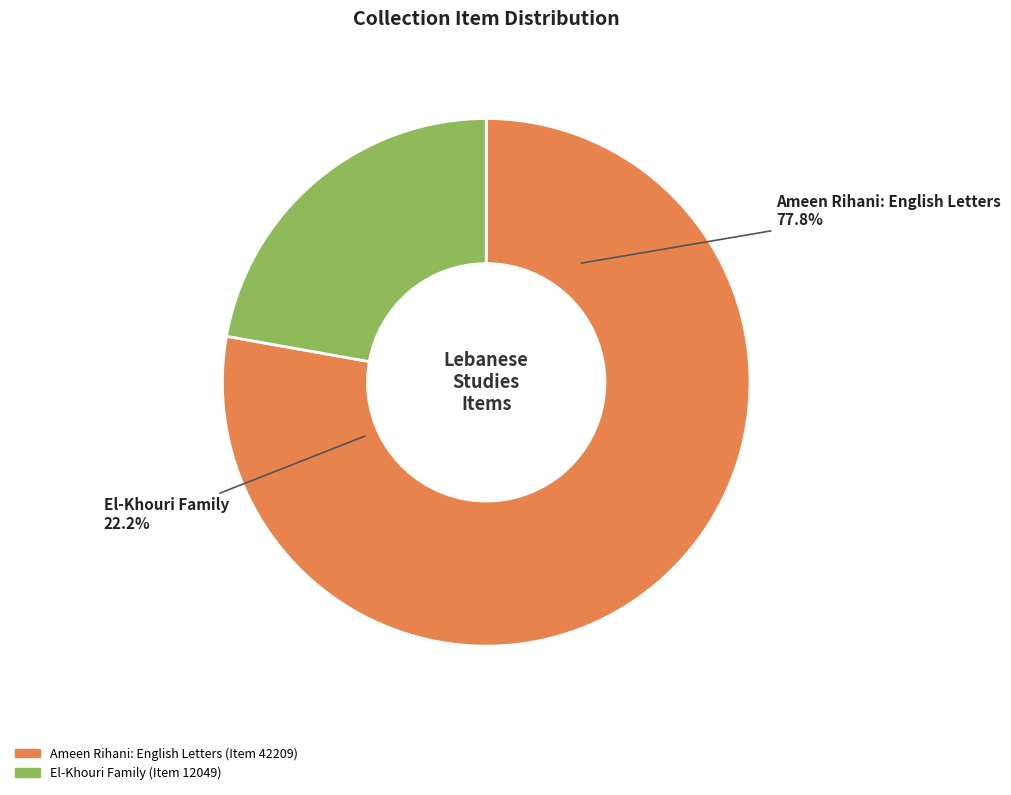

To the nearest percent, what is the difference between the Ameen Rihani: English Letters and El-Khouri Family slice percentages?

56%